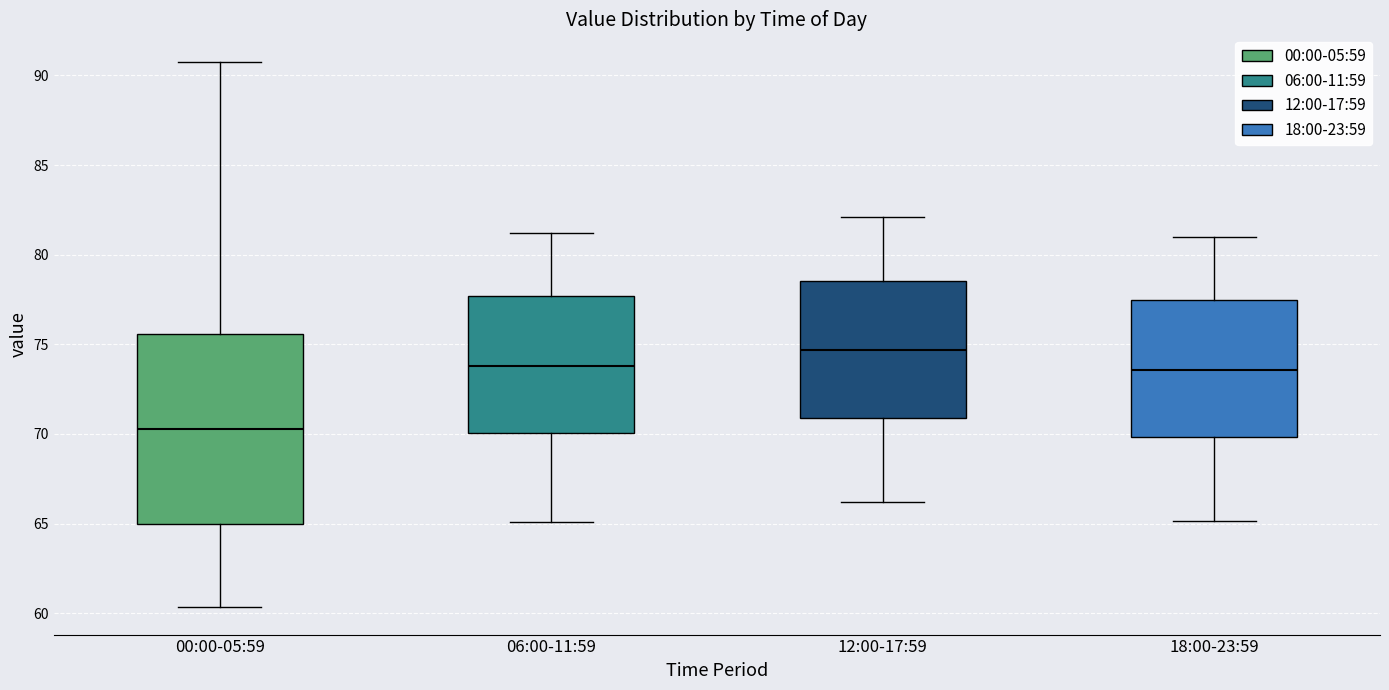

Reading left to right, transcribe this box plot: for each box, give where its median line is, the range the box spans, and where its two whiskers end, as read against the y-axis. The values are not printed on the chart, so give them approximately, as read against the axis.

00:00-05:59: median 70.5, box 65.0 to 75.5, whiskers 60.5 to 91.0
06:00-11:59: median 74.0, box 70.0 to 77.5, whiskers 65.0 to 81.0
12:00-17:59: median 74.5, box 71.0 to 78.5, whiskers 66.0 to 82.0
18:00-23:59: median 73.5, box 70.0 to 77.5, whiskers 65.0 to 81.0